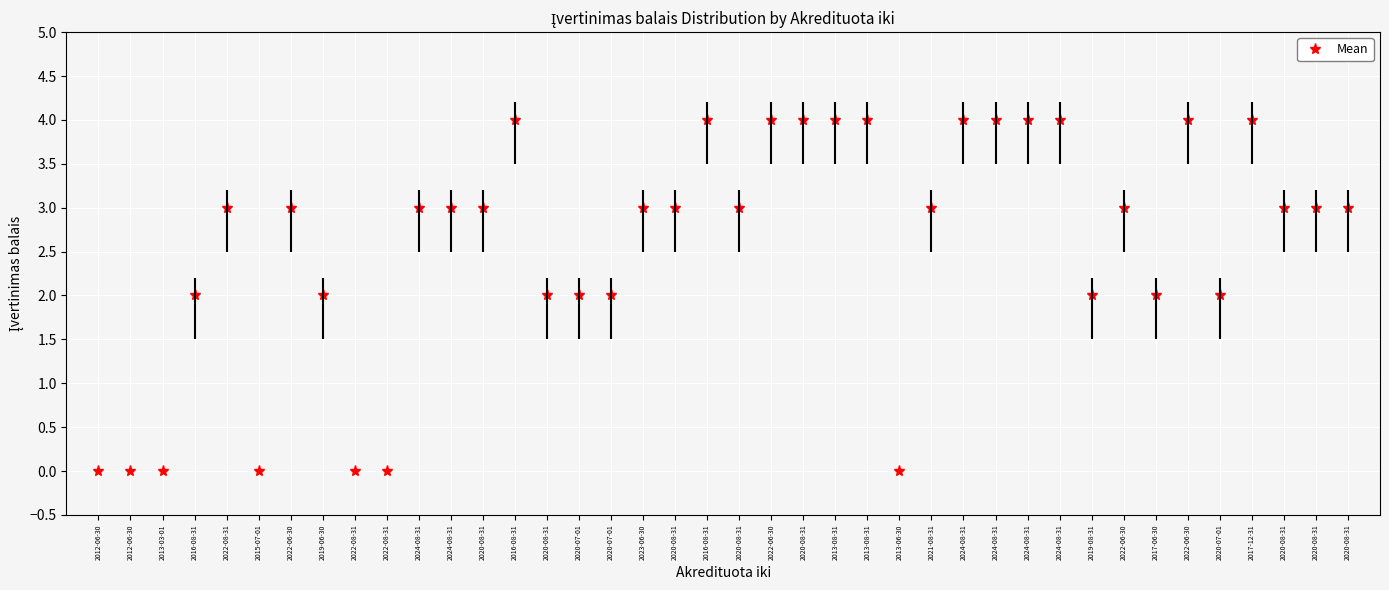

What is the difference between the maximum and second lowest values?

4